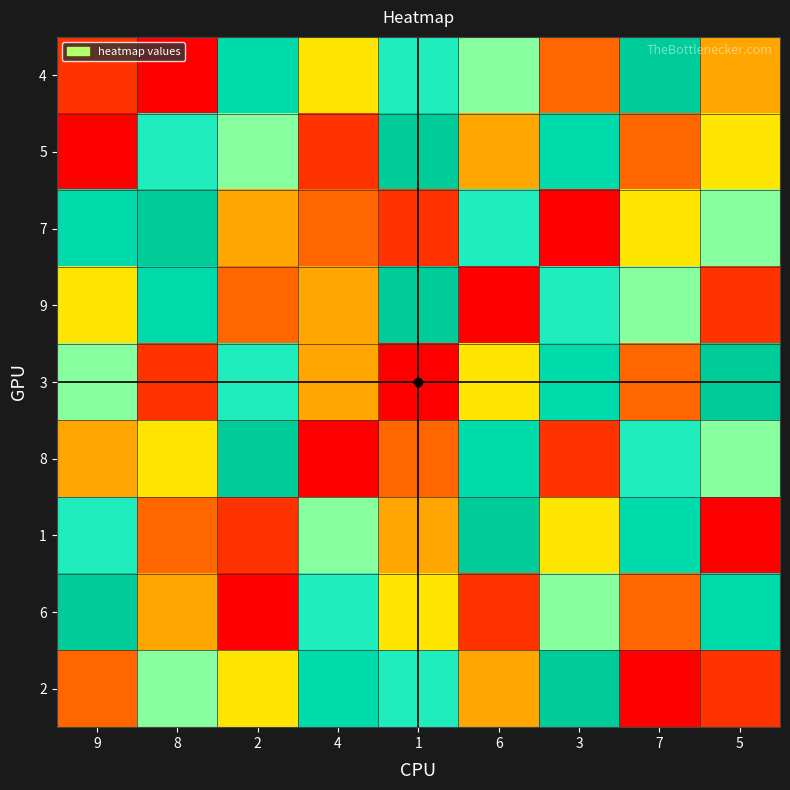

Which series has the largest total across all categories?

4